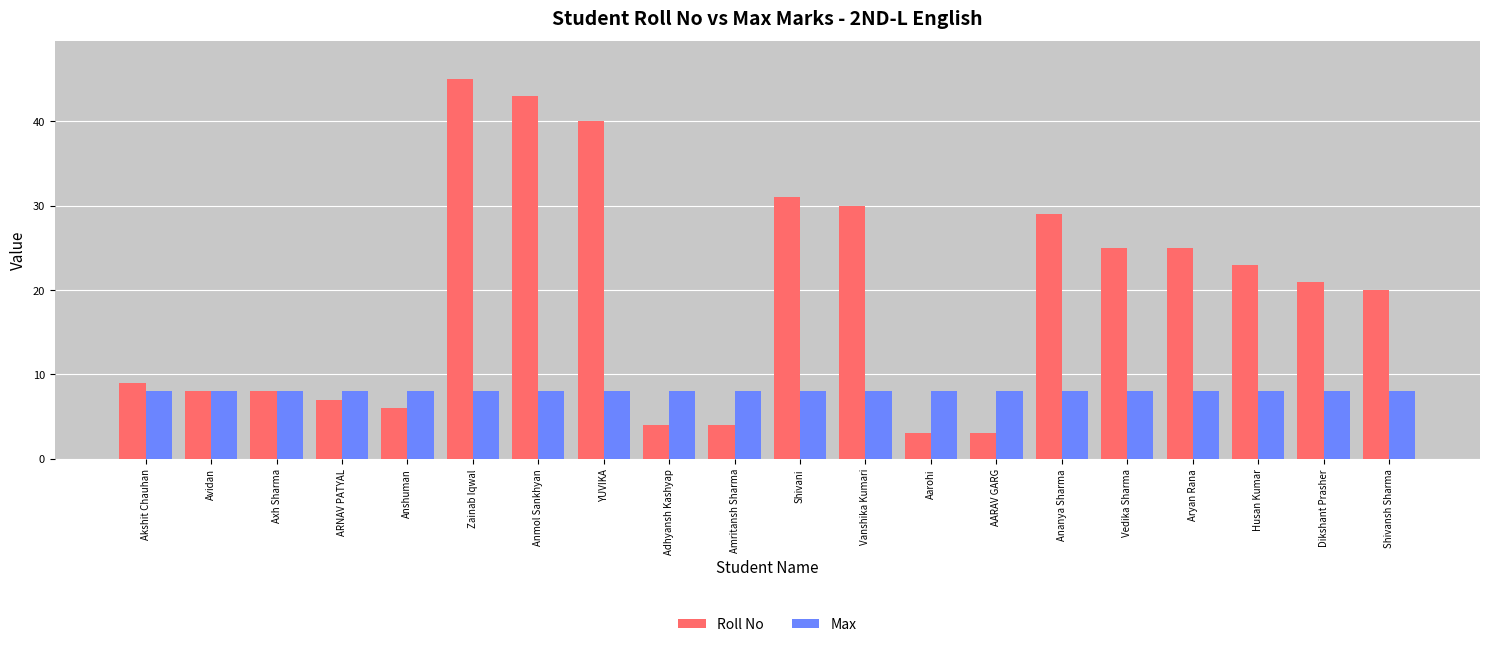

What is the difference between the maximum and minimum values in the Roll No series?

42